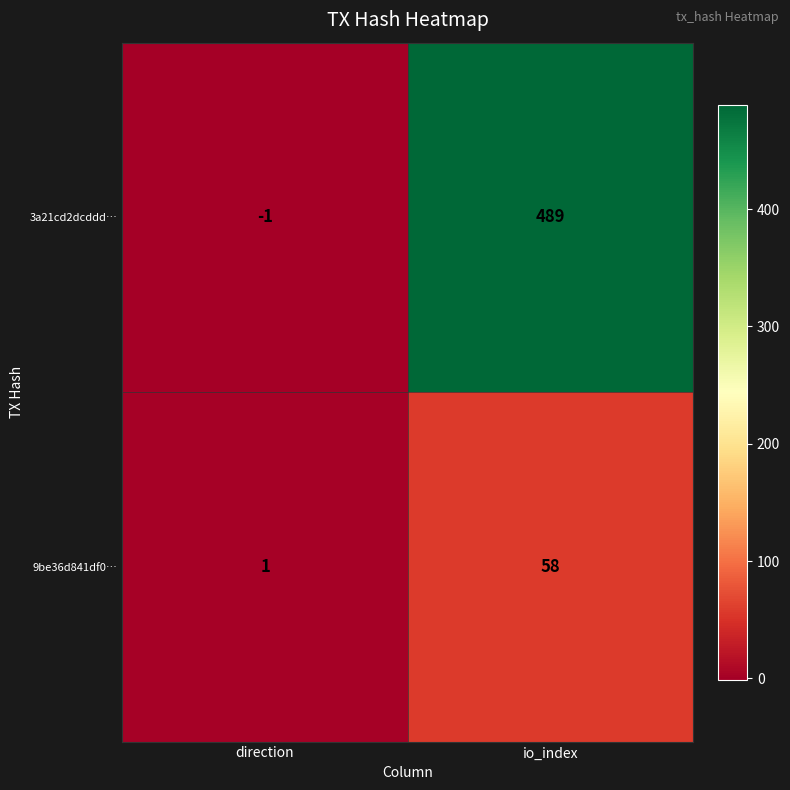

At which label is 3a21cd2dcddd… closest to 244?

direction